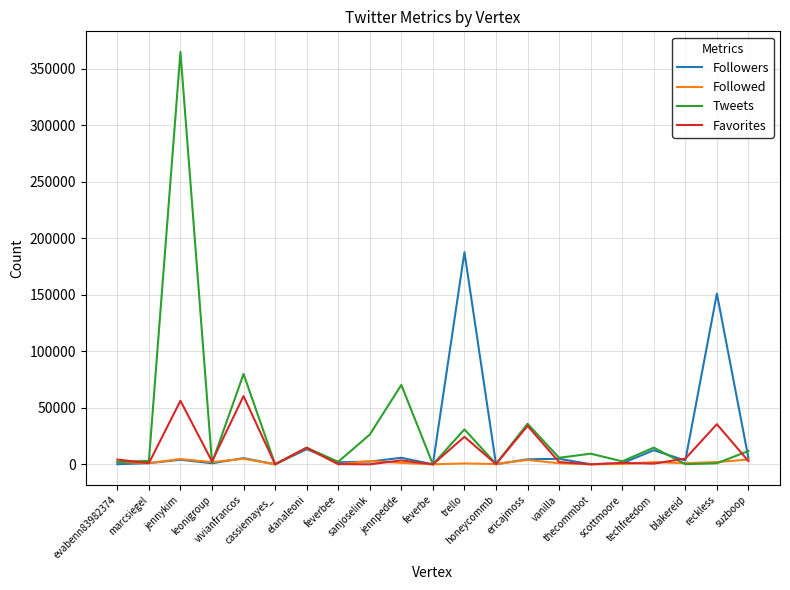

What is the greatest value displayed?

364984